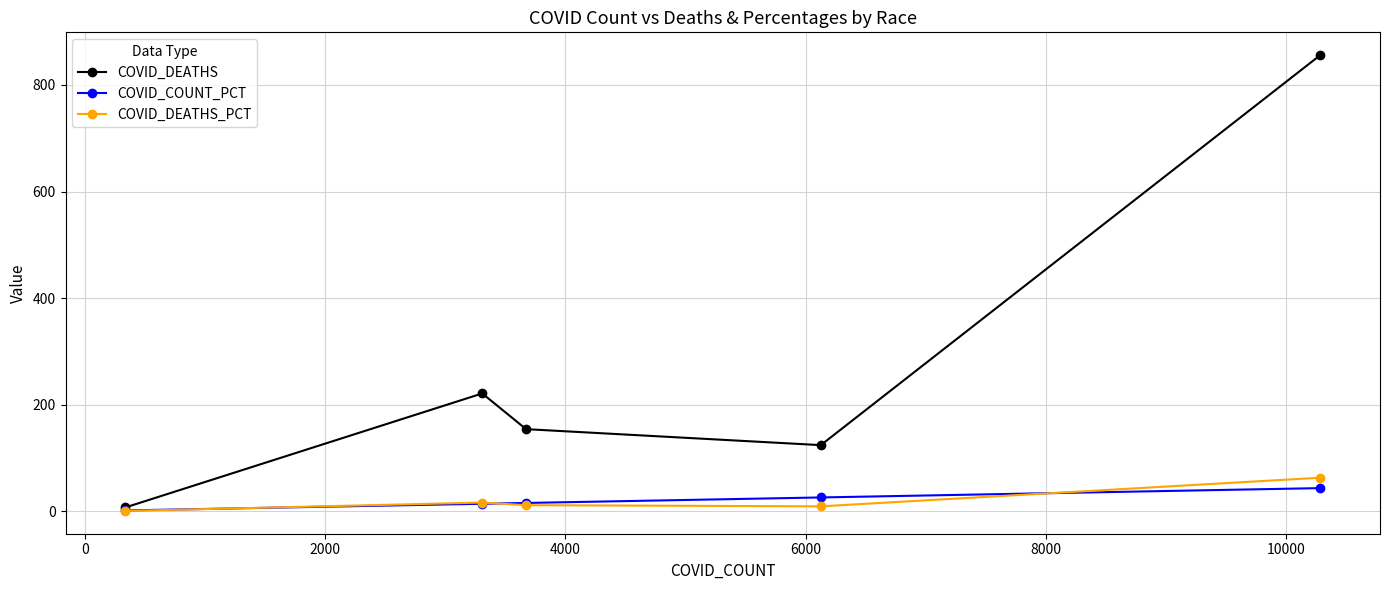

True or false: COVID_DEATHS has more than 0 points higher than both neighbors.

True